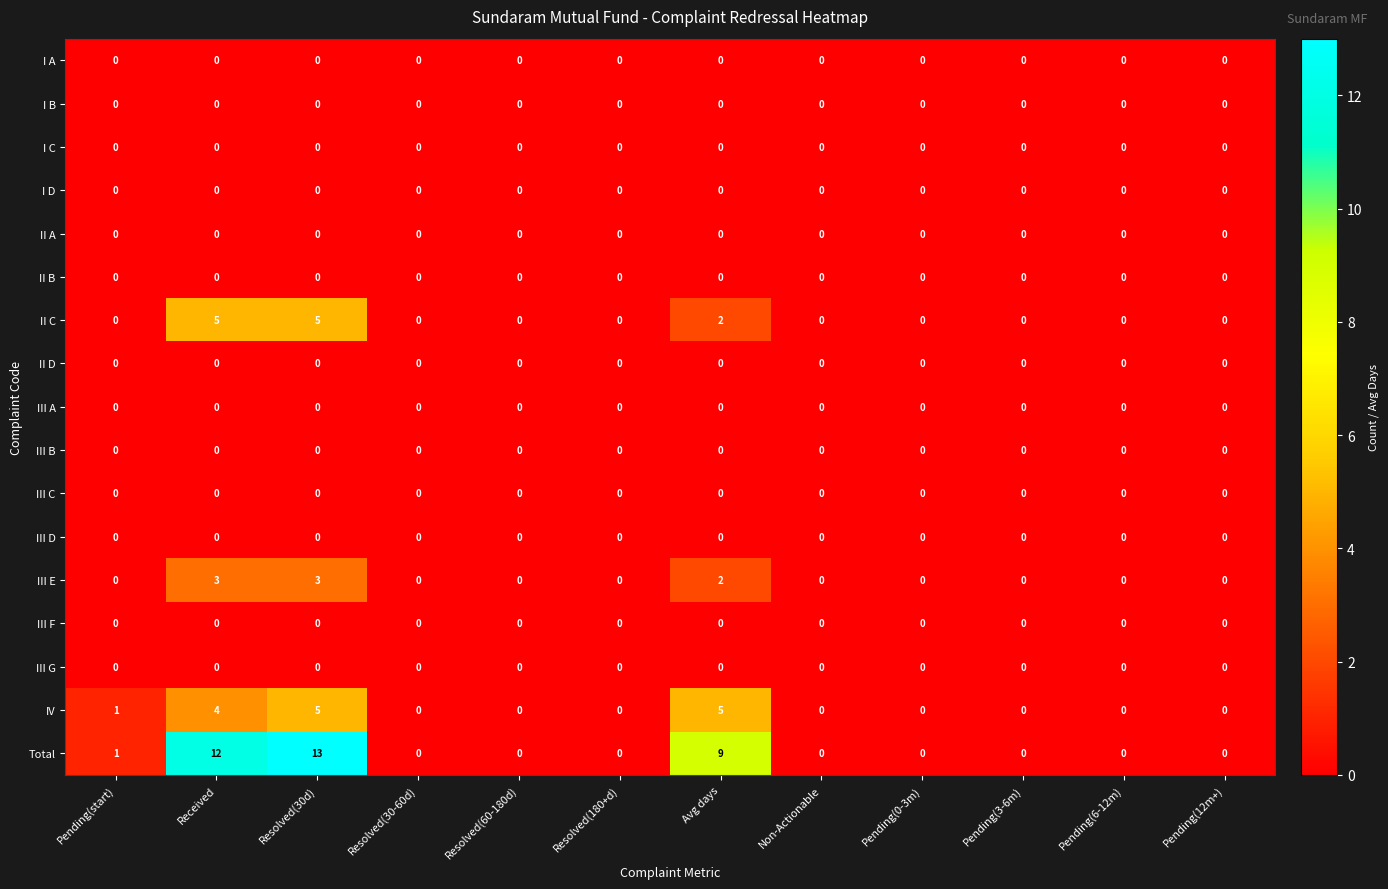

What is the maximum value shown in the chart?

13